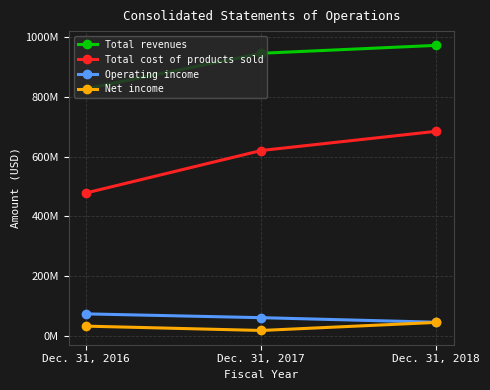

What is the difference between the maximum and minimum values in the Net income series?

26970000